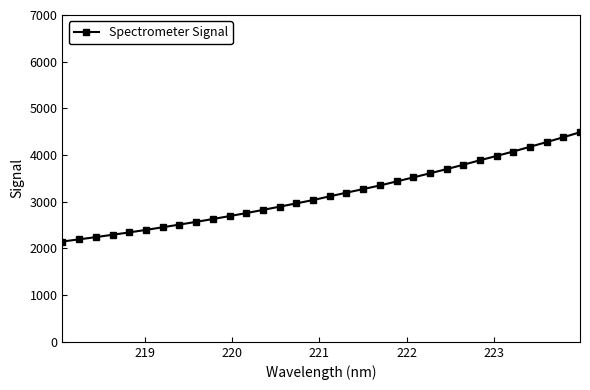

What is the maximum value shown in the chart?

4488.8